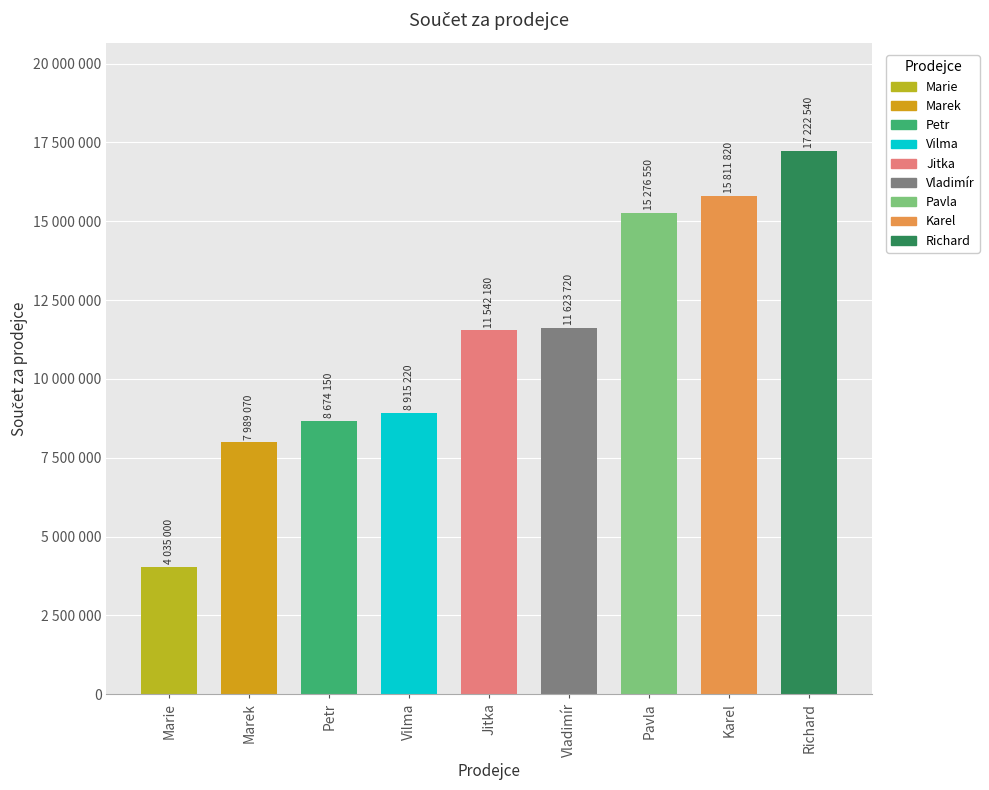

Reading right to left, what are all the values shown in this chart?

Richard=17222540	Karel=15811820	Pavla=15276550	Vladimír=11623720	Jitka=11542180	Vilma=8915220	Petr=8674150	Marek=7989070	Marie=4035000